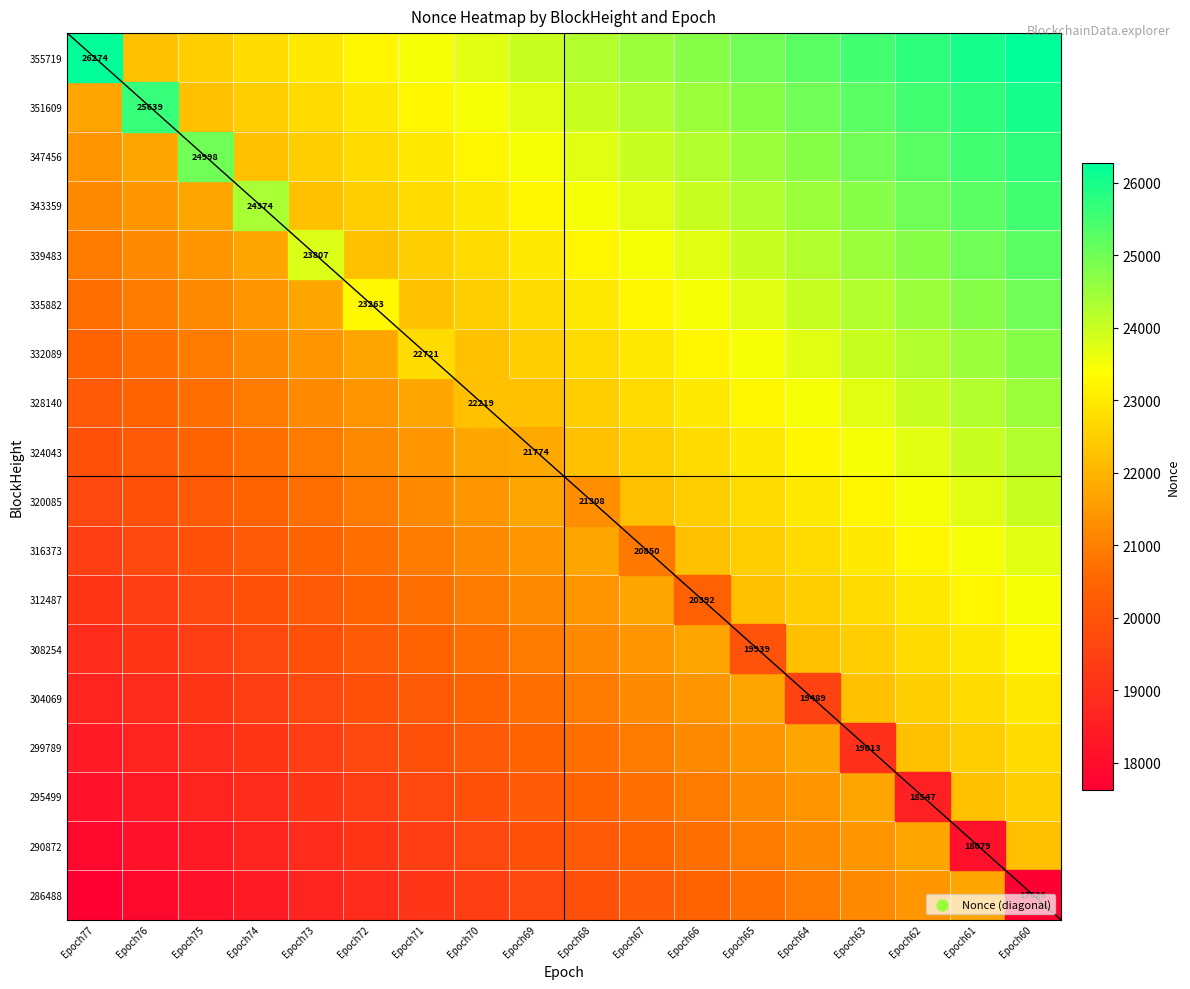

Is it true that 308254 equals 0.9 at Epoch63?

False